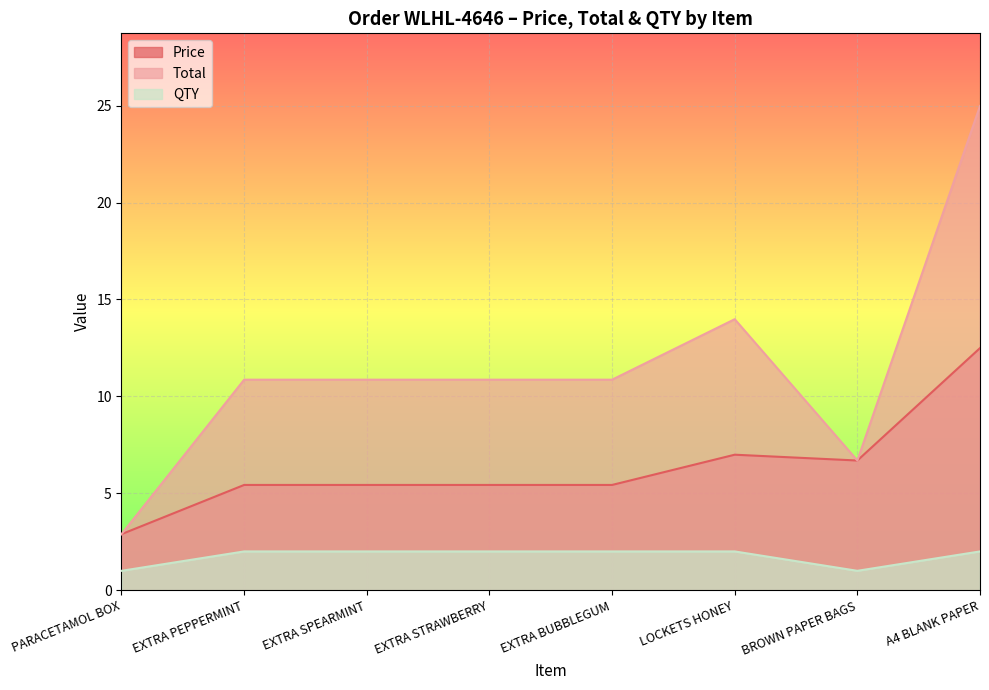

How many values in the Price series exceed 5?

7